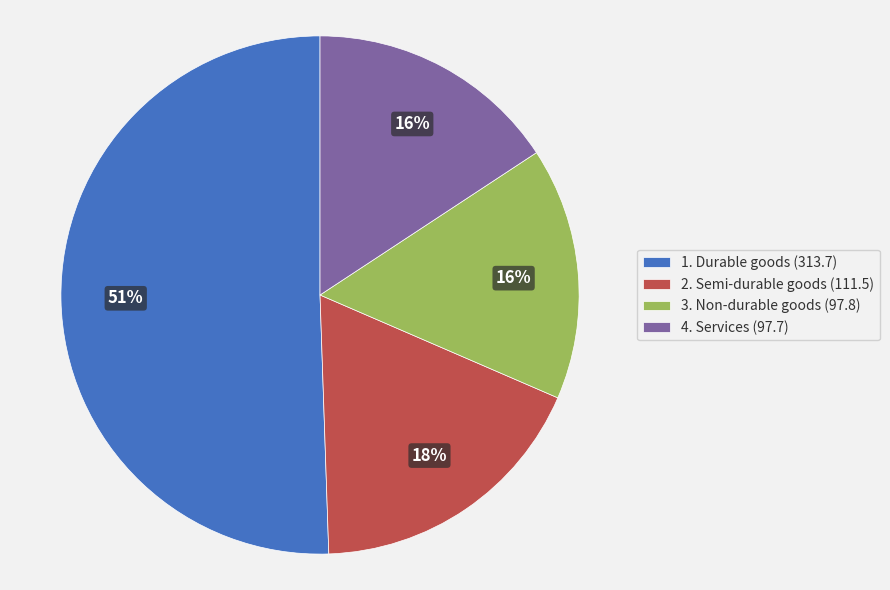

Approximately how many times larger is the value at 3. Non-durable goods compared to 2. Semi-durable goods?

0.9